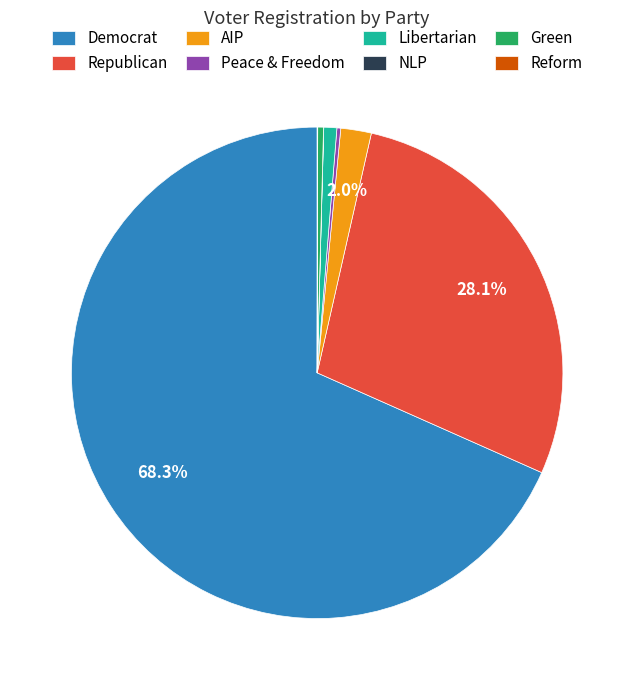

Does Republican represent more than half of the total?

No